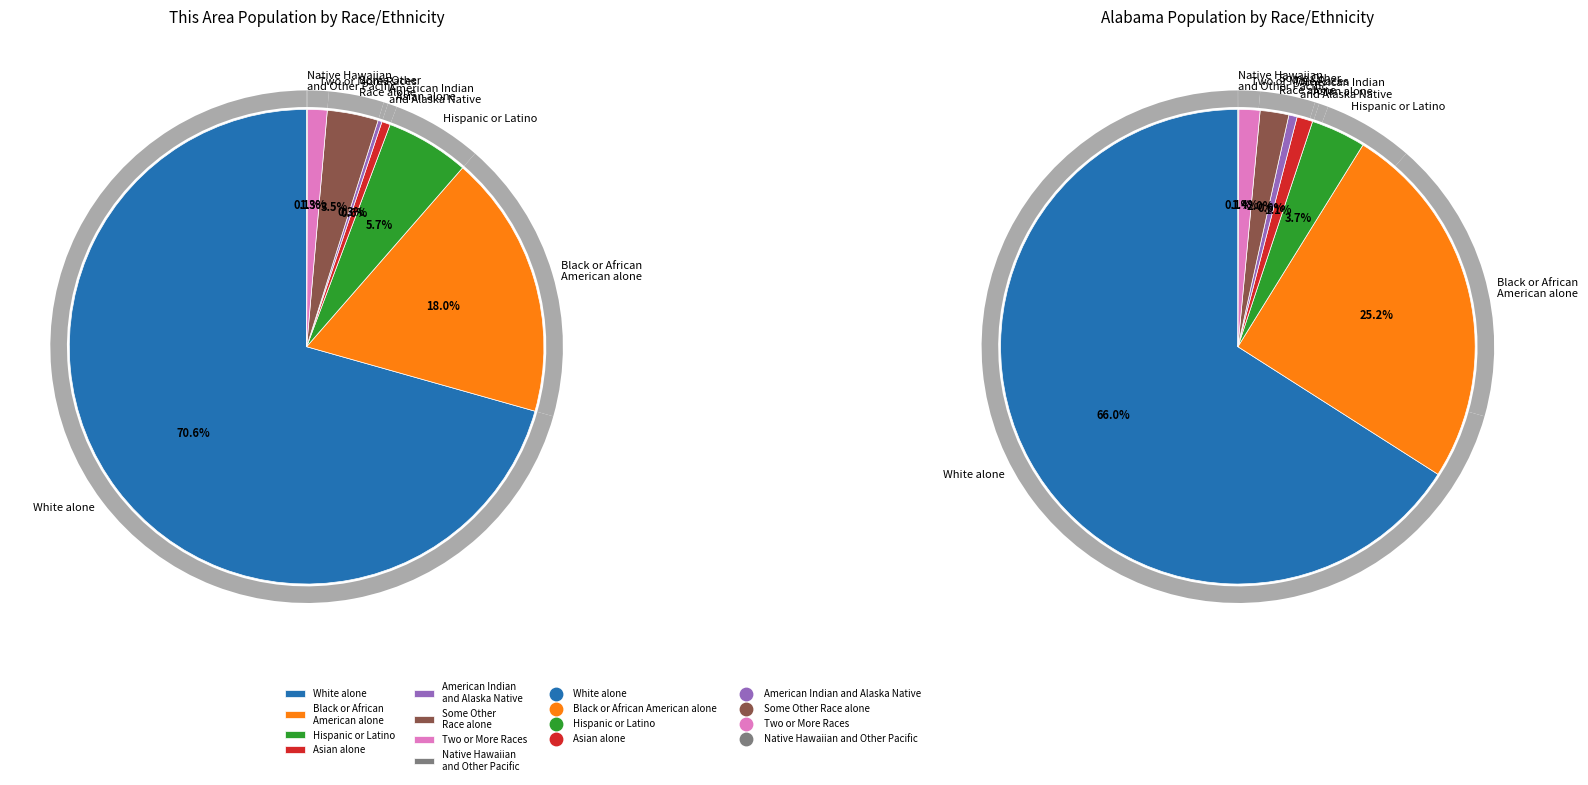

The 4 slice represents 1% of the pie. True or false?

True